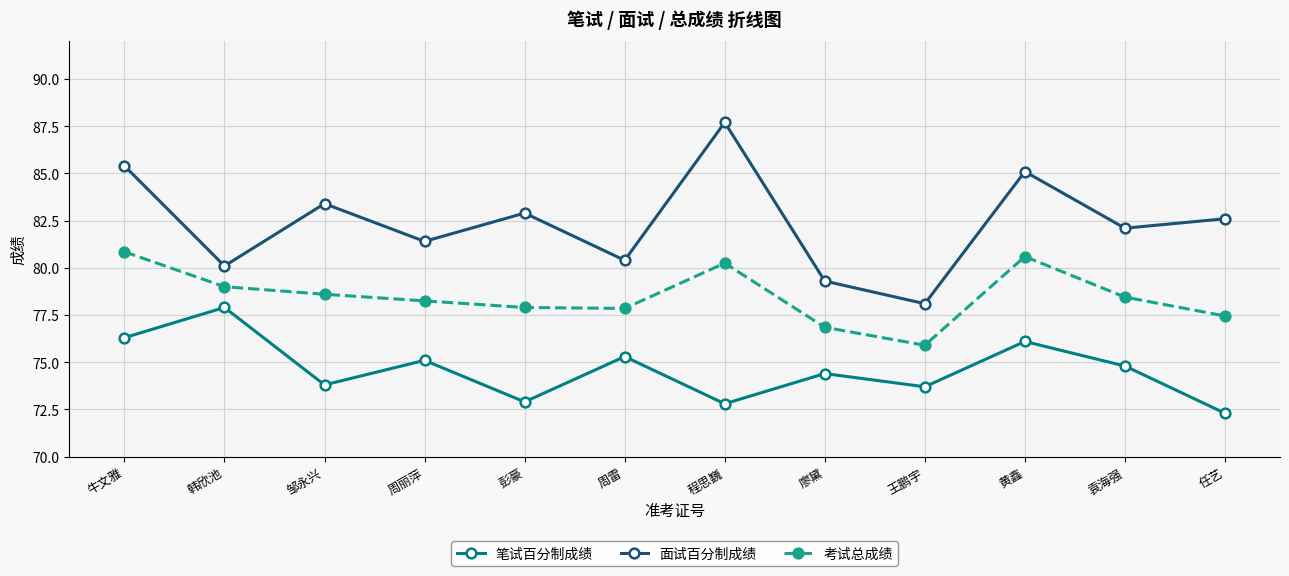

True or false: 笔试百分制成绩 and 面试百分制成绩 cross at least once.

False